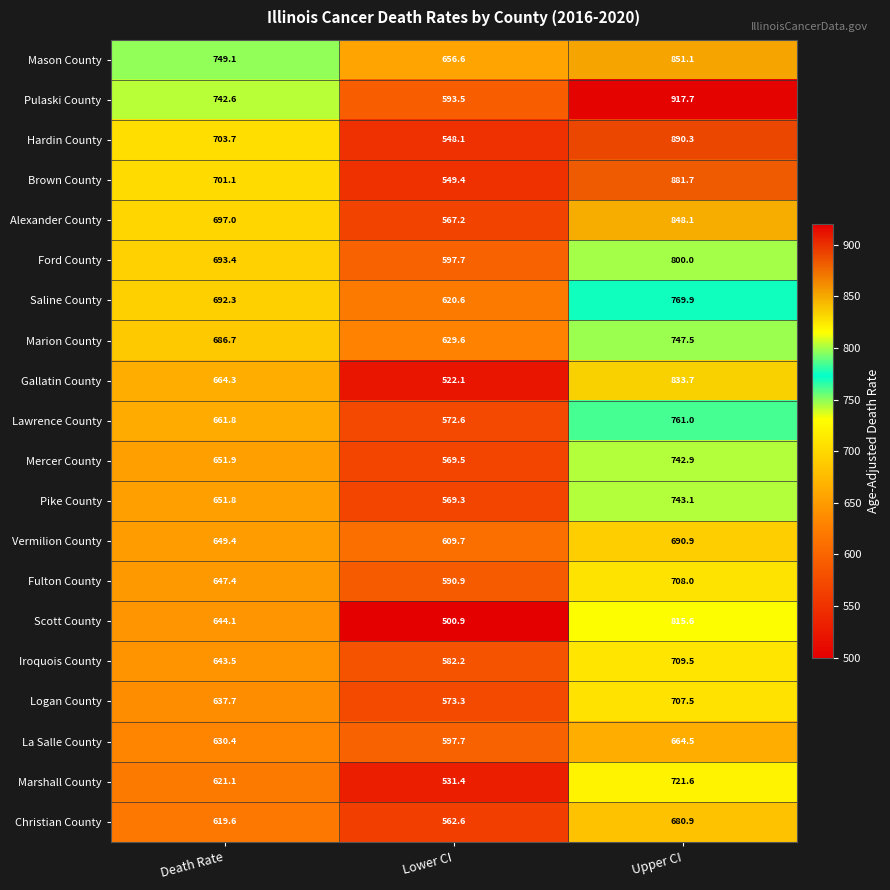

How many values in the Lawrence County series exceed 661?

2